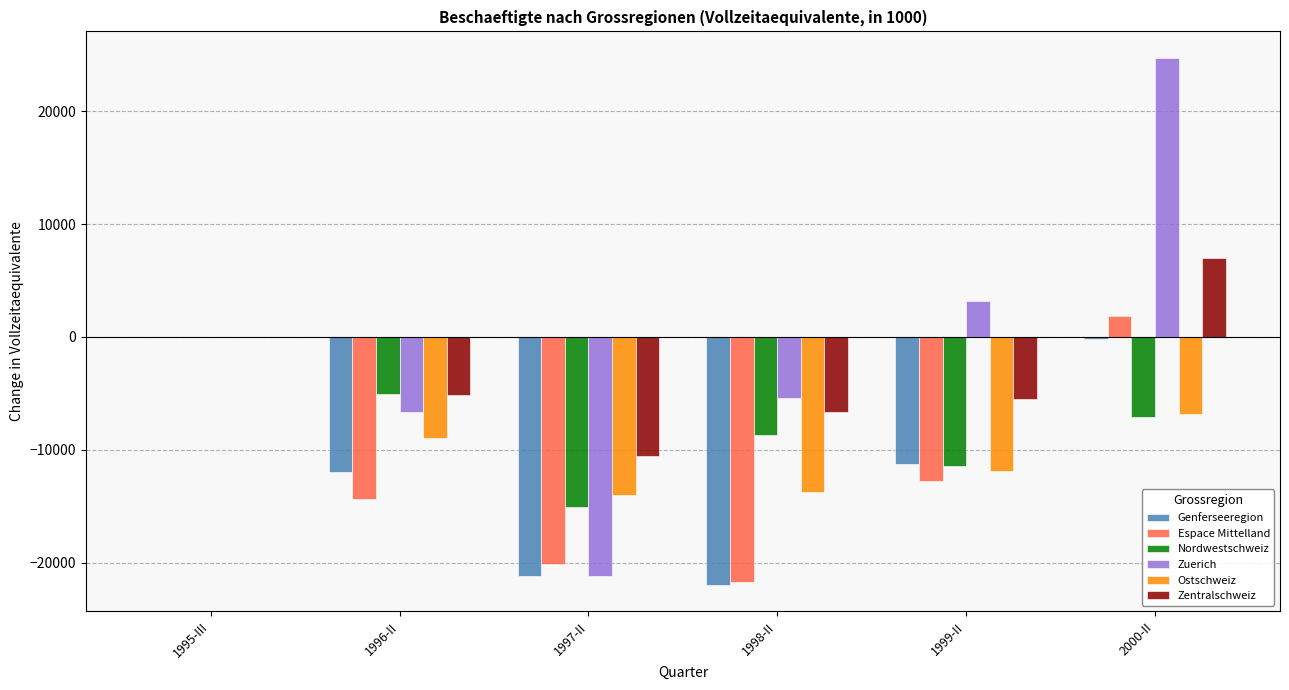

True or false: Espace Mittelland has a value of -20132.9 at 1997-II.

True